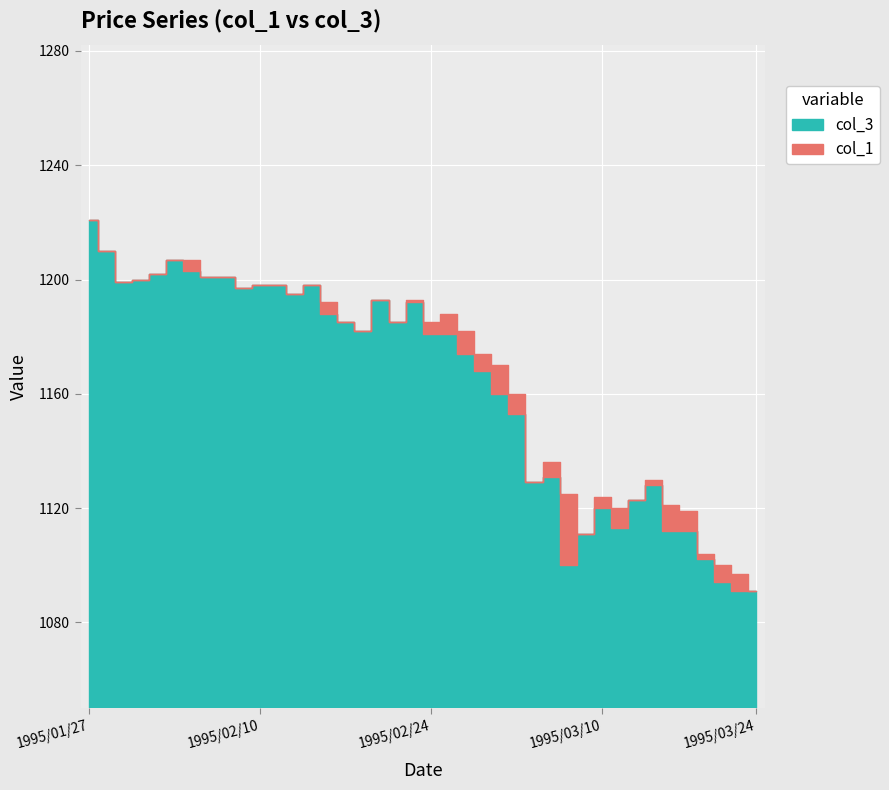

How many data points in col_1 are less than 1185?

19